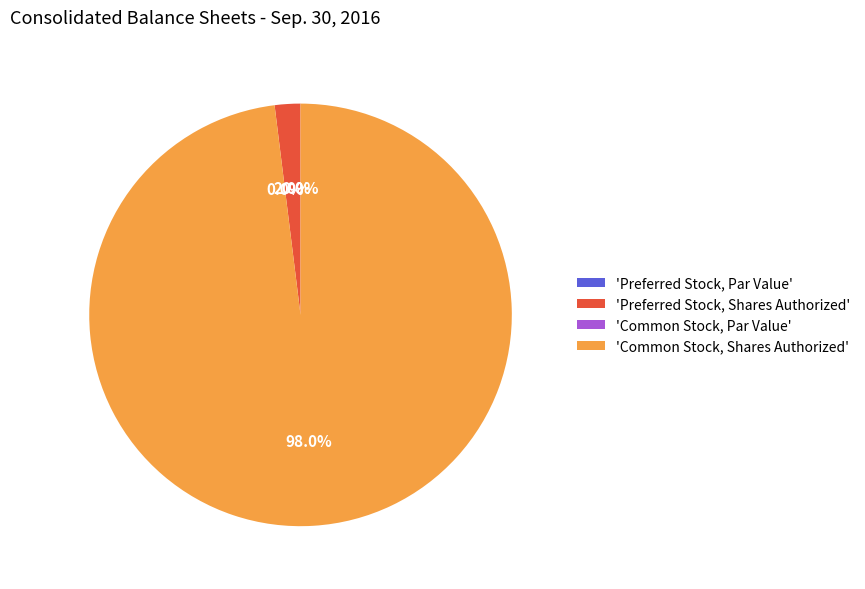

Combined, what portion of the pie is Common Stock, Shares Authorized and Preferred Stock, Par Value?

98.0%